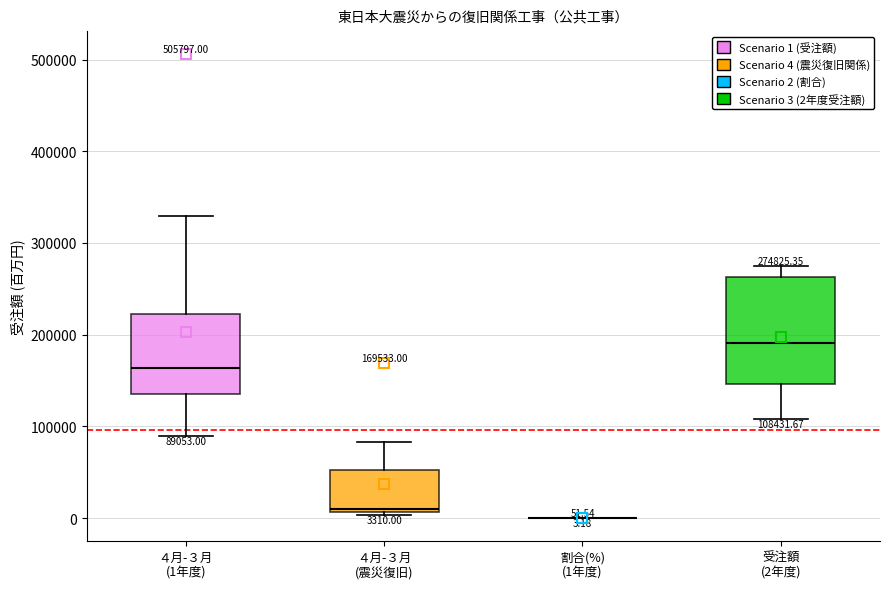

Comparing the boxes themselves (not the whiskers), which one is the tallest?

受注額 (2年度)